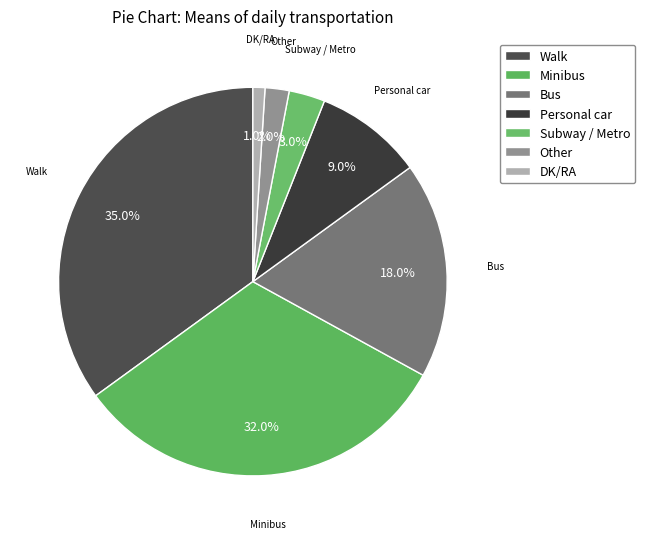

What is the ratio of the value at Bus to the value at DK/RA?

18.0